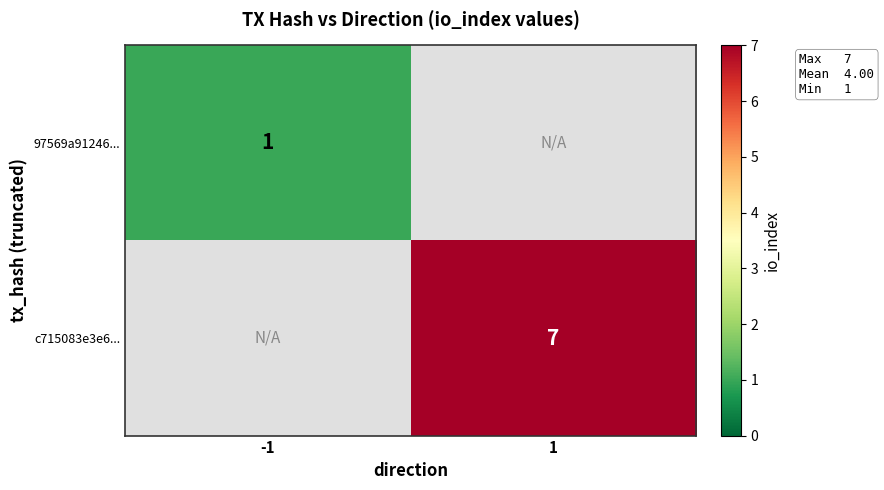

Is it true that 97569a91246... equals 2 at -1?

False